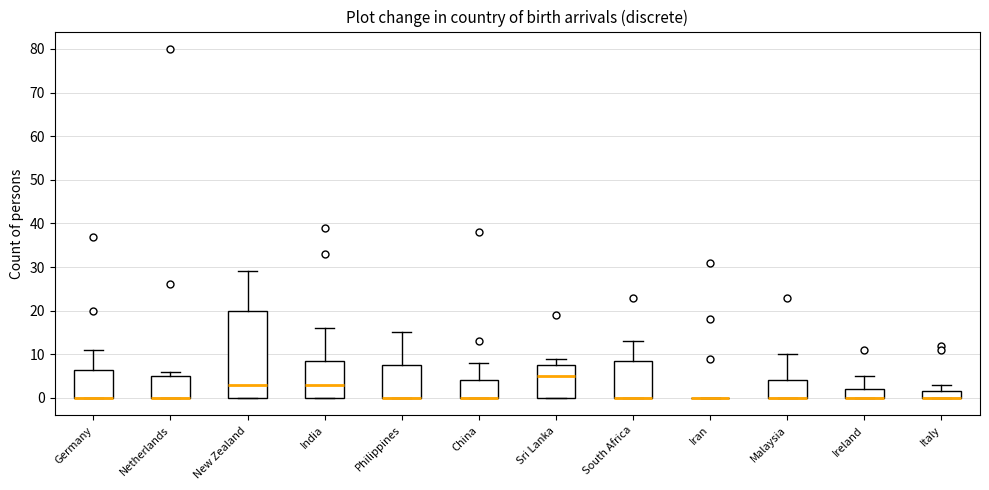

Comparing the boxes themselves (not the whiskers), which one is the tallest?

New Zealand